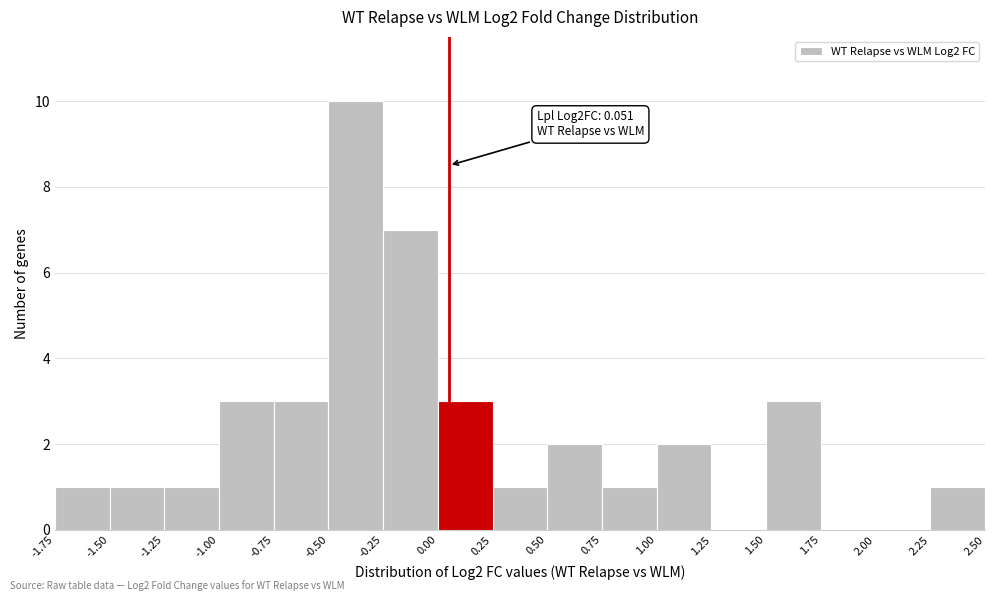

Which range on the x-axis has the tallest bar?

-0.50 to -0.25